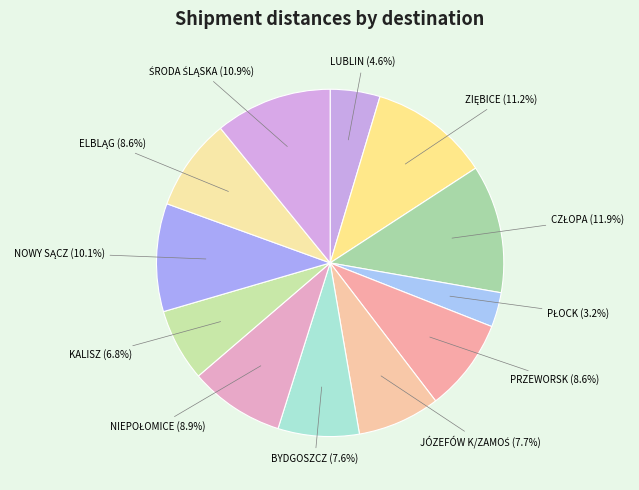

Does BYDGOSZCZ represent more than half of the total?

No